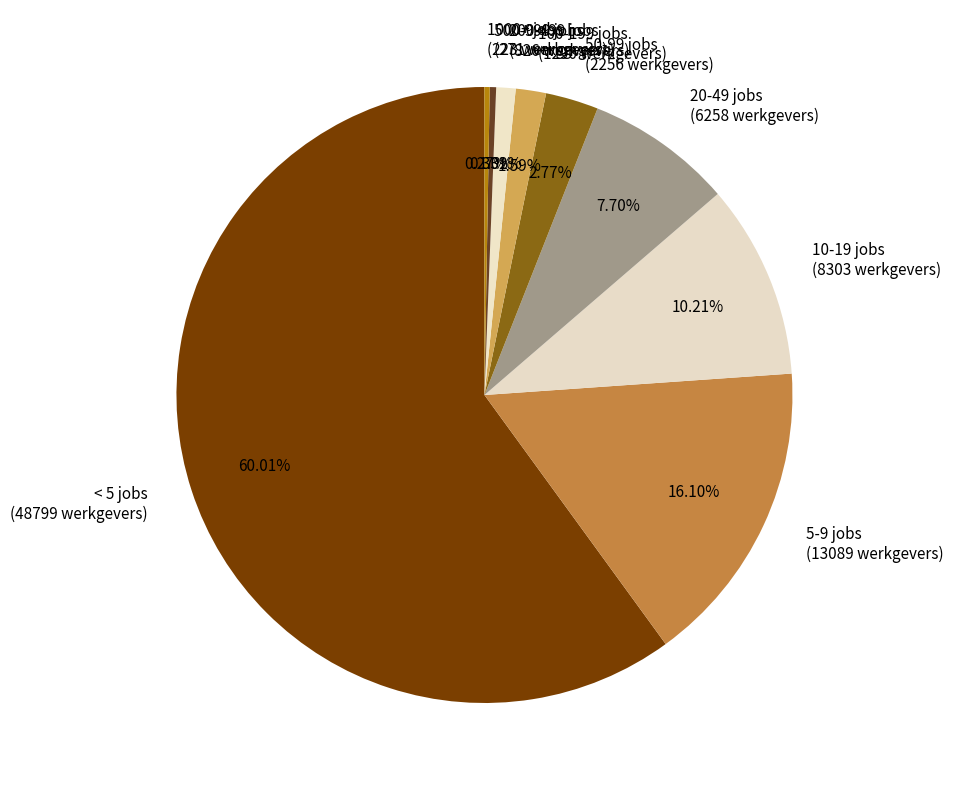

Does 5-9 jobs represent more than half of the total?

No